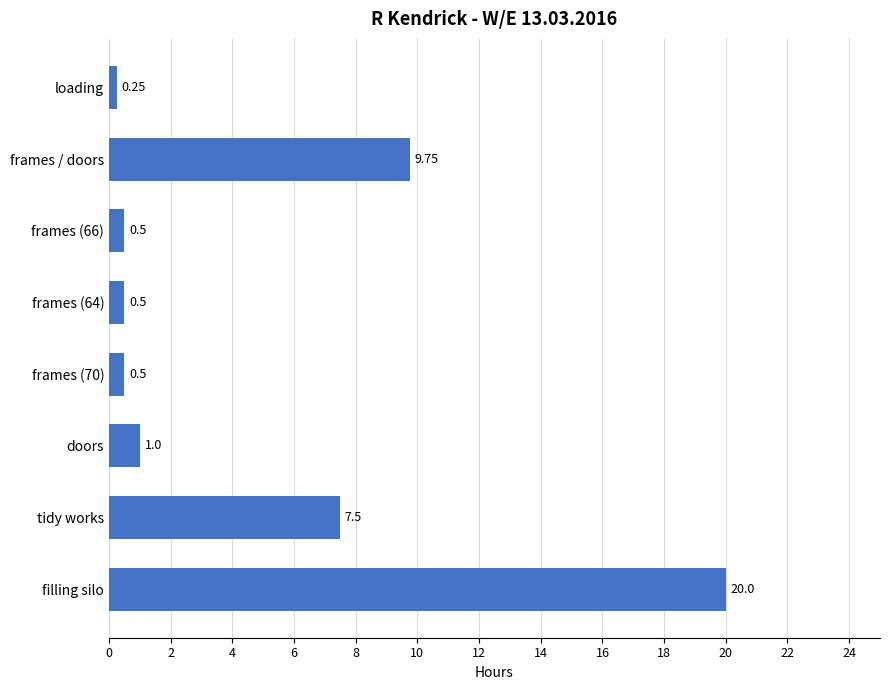

Which category has the lowest value across all series?

loading